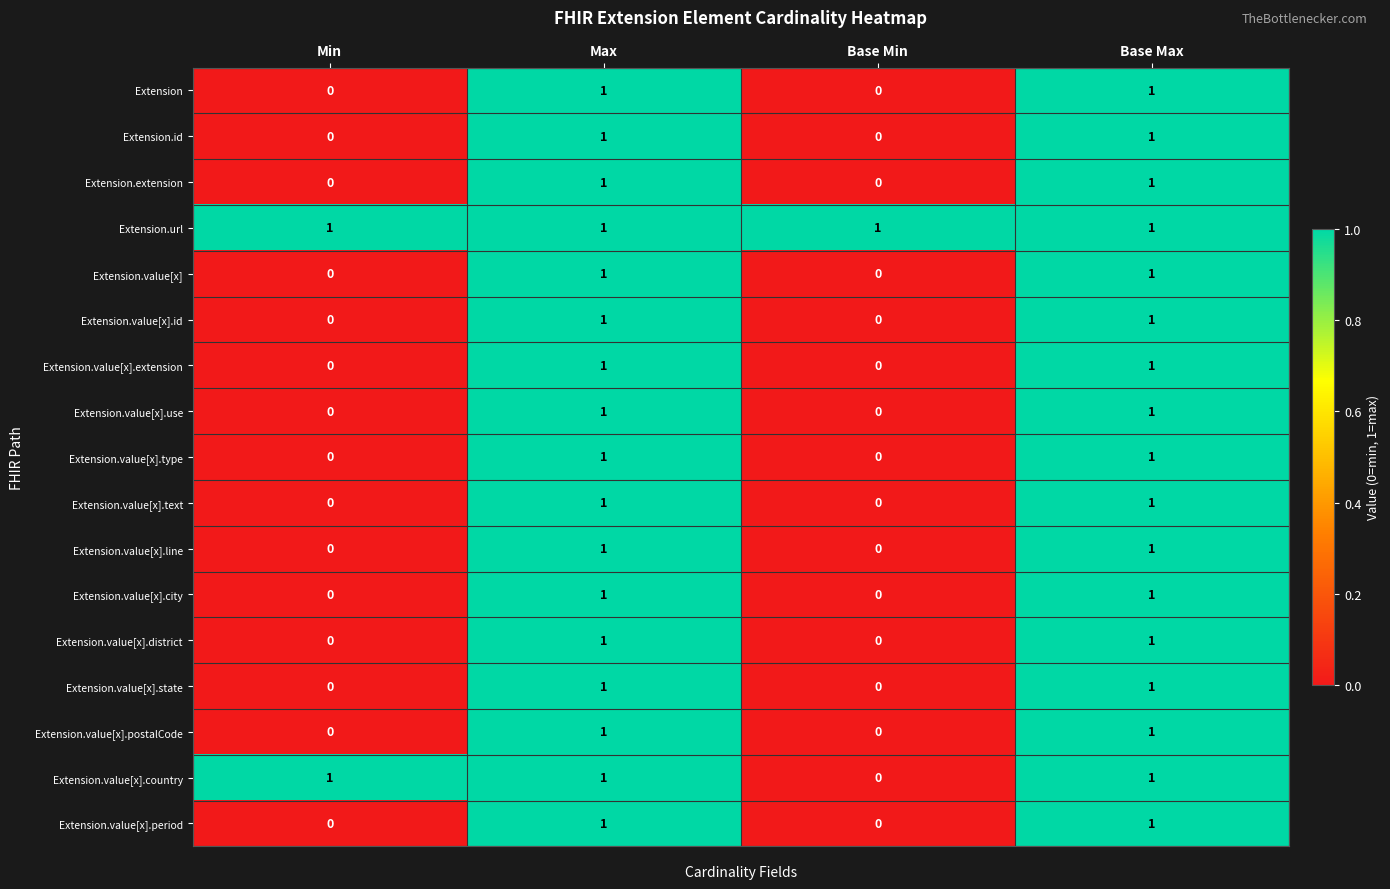

What is the total value across all series at Max?

17